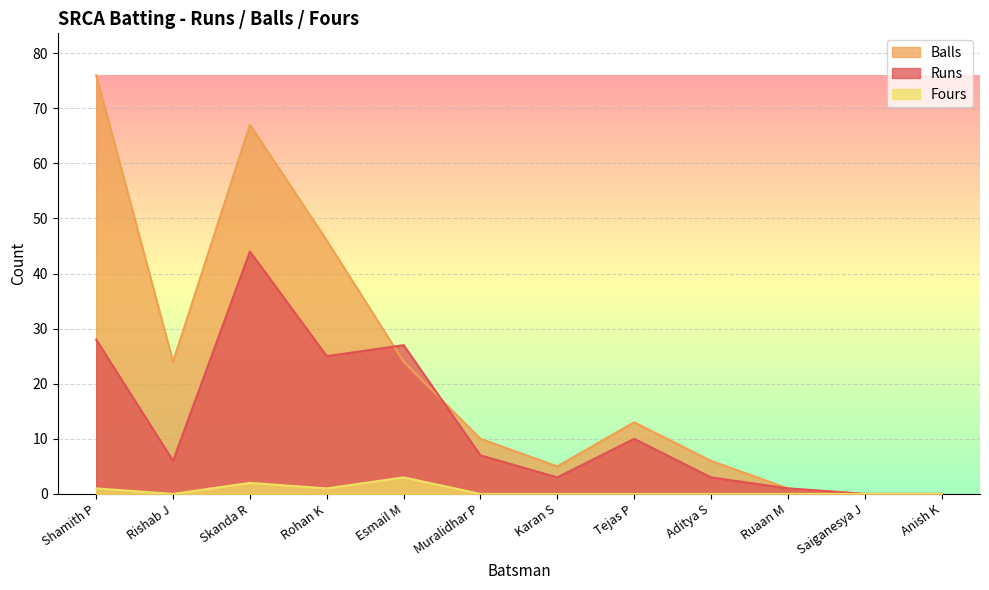

Where is the first local minimum for Fours?

Rishab J